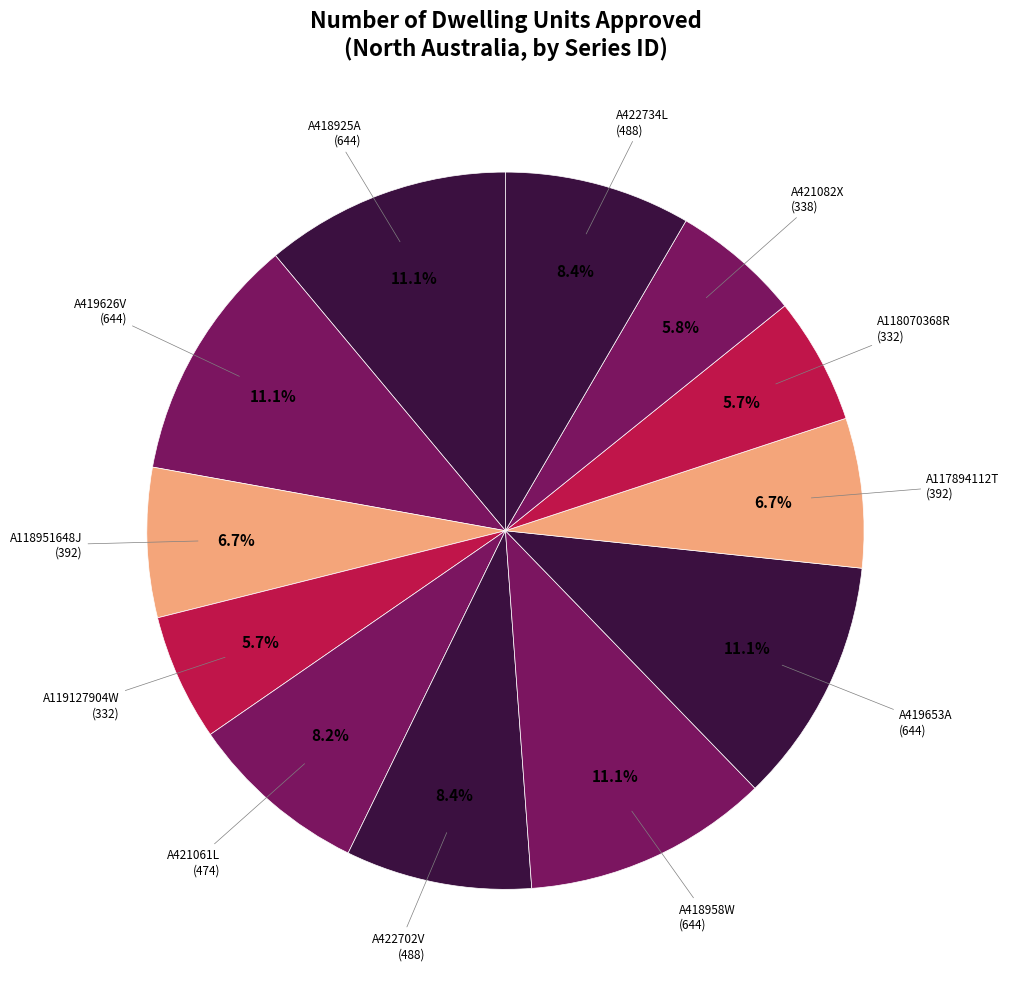

How many slices are in this pie chart?

12